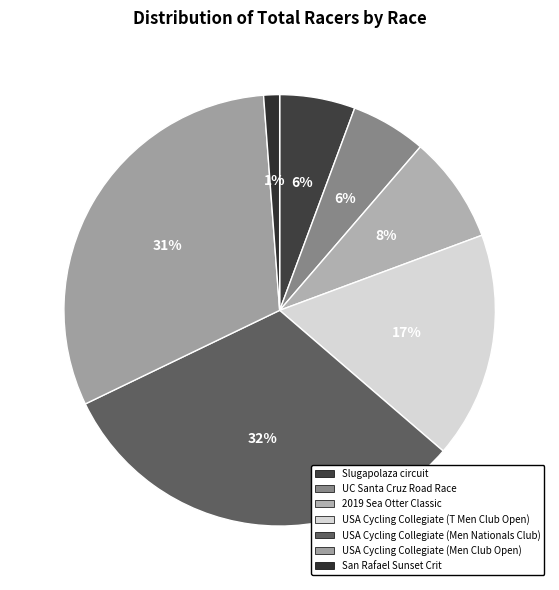

To the nearest percent, what percentage of the pie is San Rafael Sunset Crit?

1%